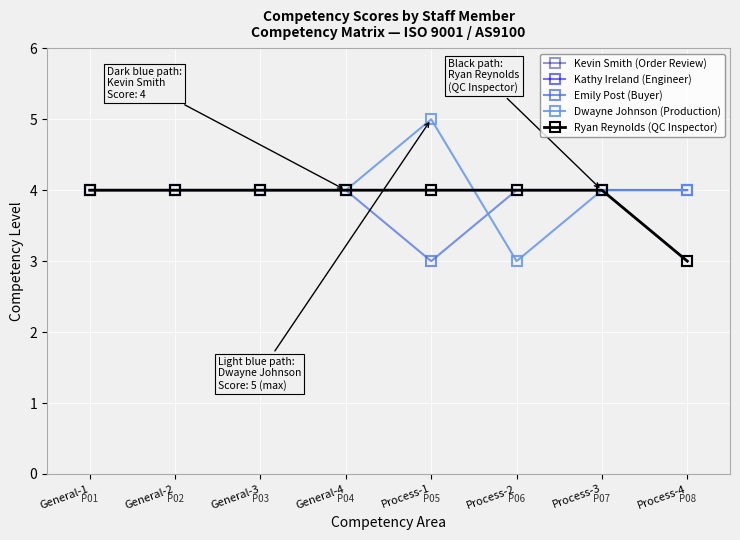

True or false: Ryan Reynolds (QC Inspector) has a value of 5 at Process-4.

False